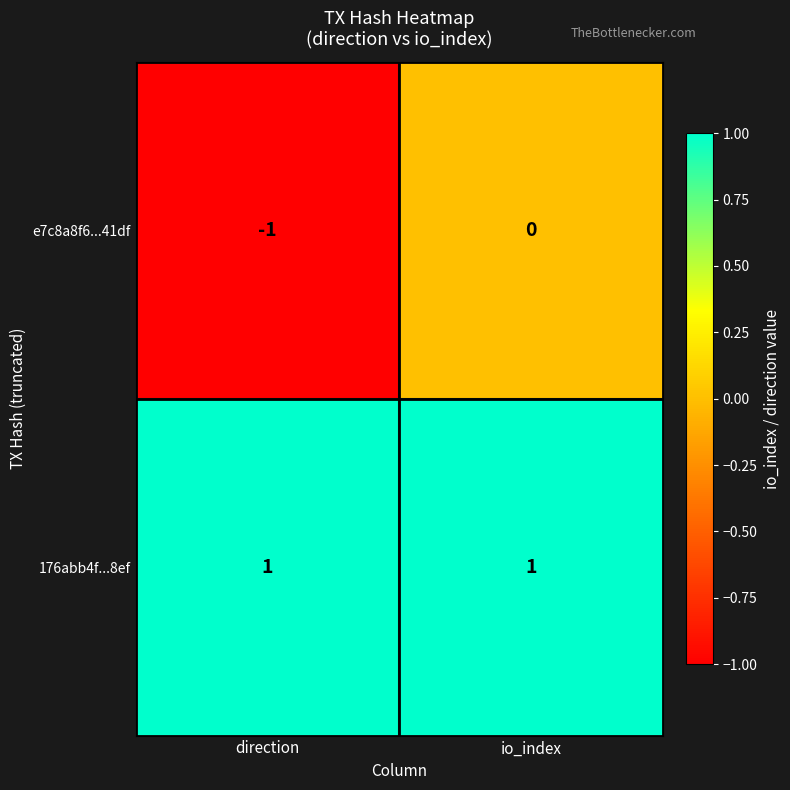

Reading right to left, transcribe all the data shown in this chart.

e7c8a8f6...41df: io_index=0	direction=-1
176abb4f...8ef: io_index=1	direction=1